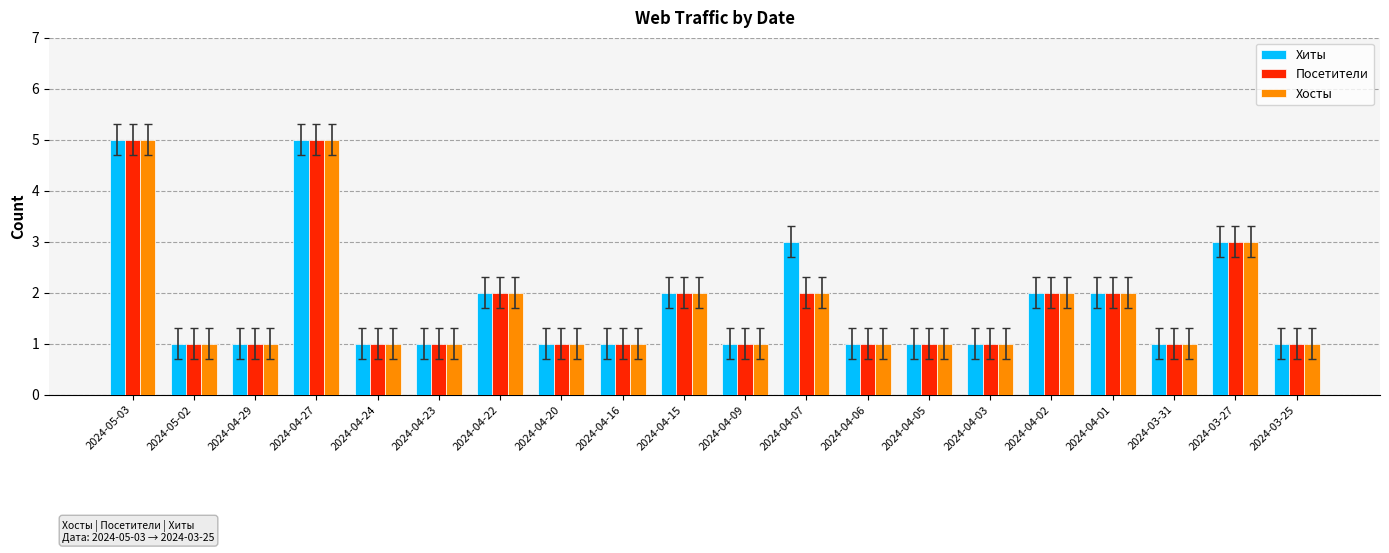

True or false: Хиты has a value of 1 at 2024-04-22.

False